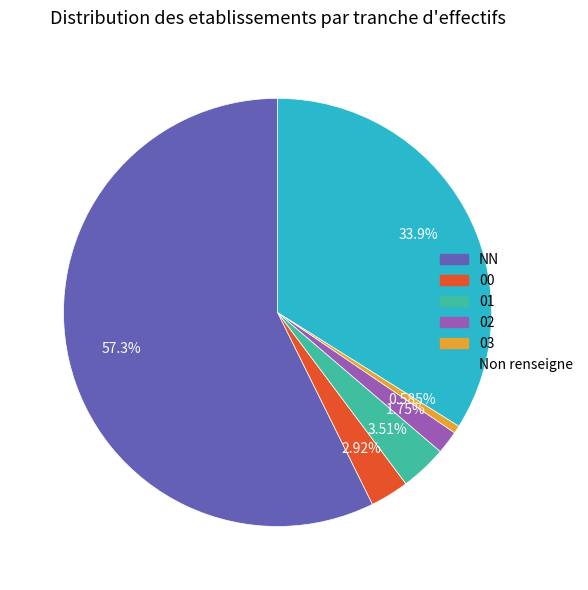

To the nearest percent, what portion does 01 represent?

4%